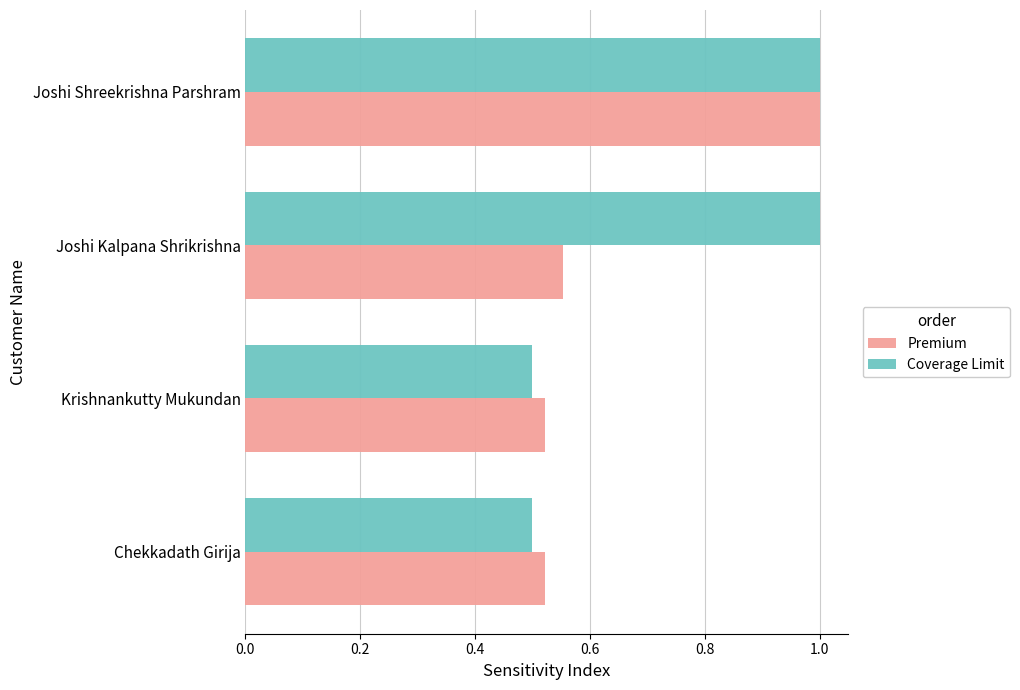

Which series has the widest spread of values?

Coverage Limit